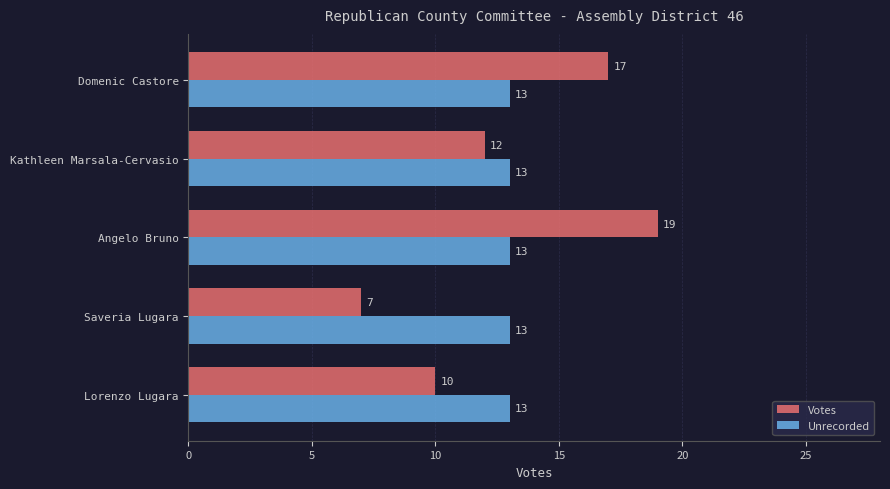

The value of Votes at Saveria Lugara is 2. True or false?

False